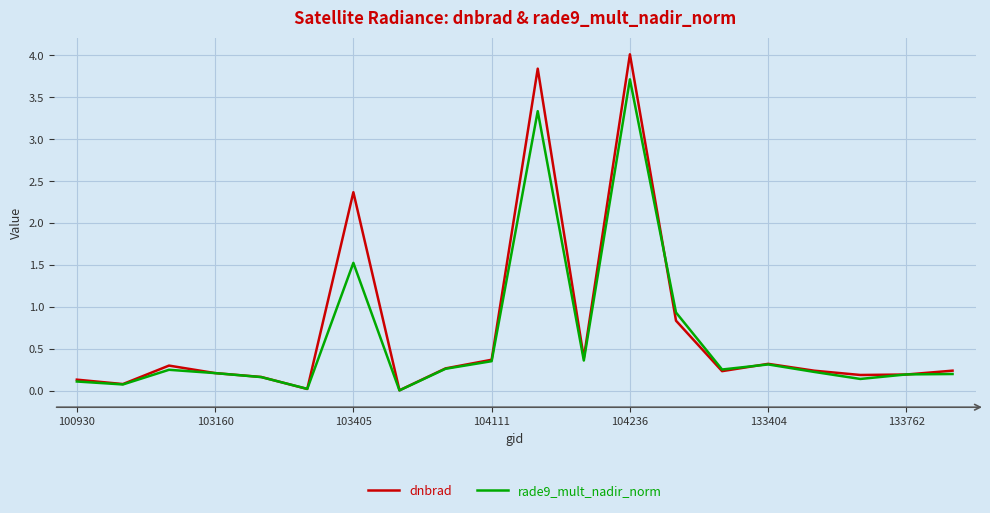

List the series in order of their peak value, lowest first.

rade9_mult_nadir_norm, dnbrad